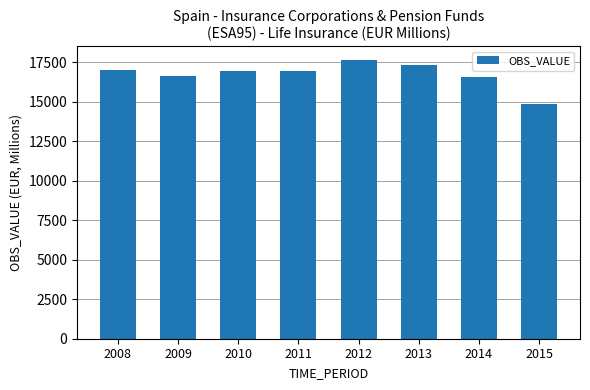

The value at 2008 is 11313. True or false?

False